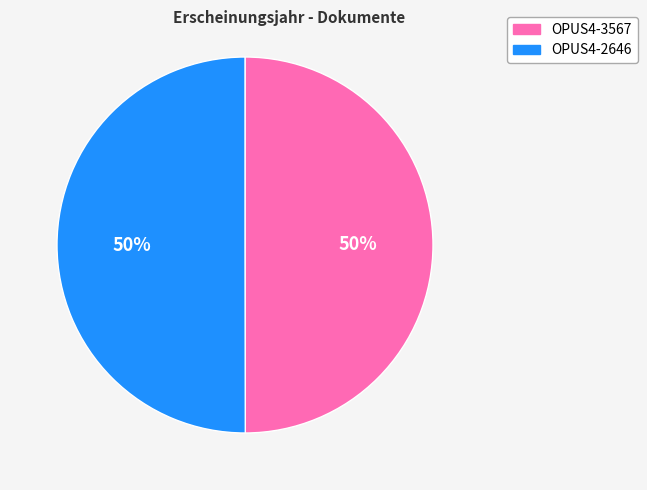

To the nearest percent, what is the average slice percentage?

50%